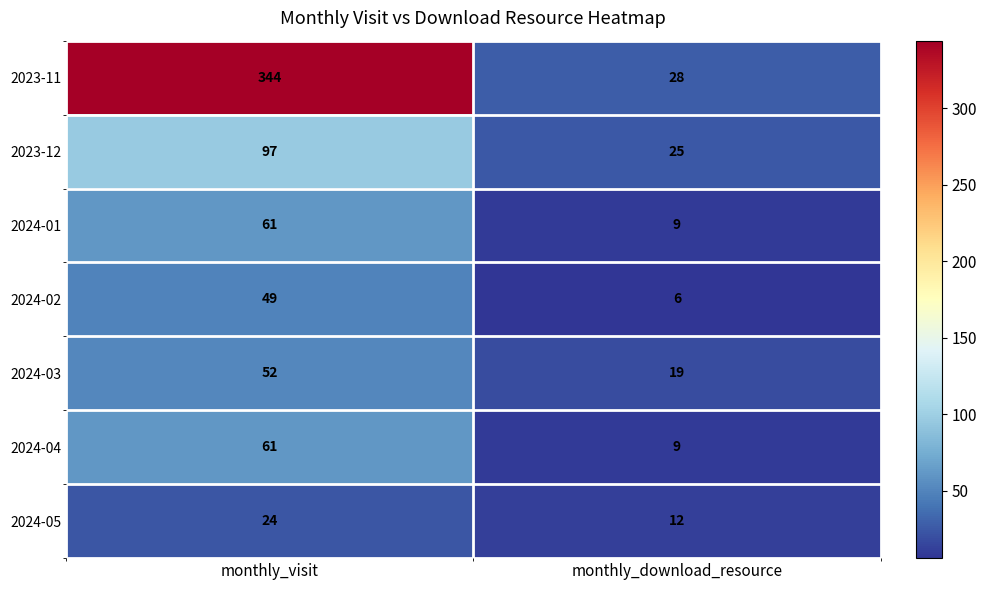

What is the difference between the highest and lowest values at monthly_visit?

320